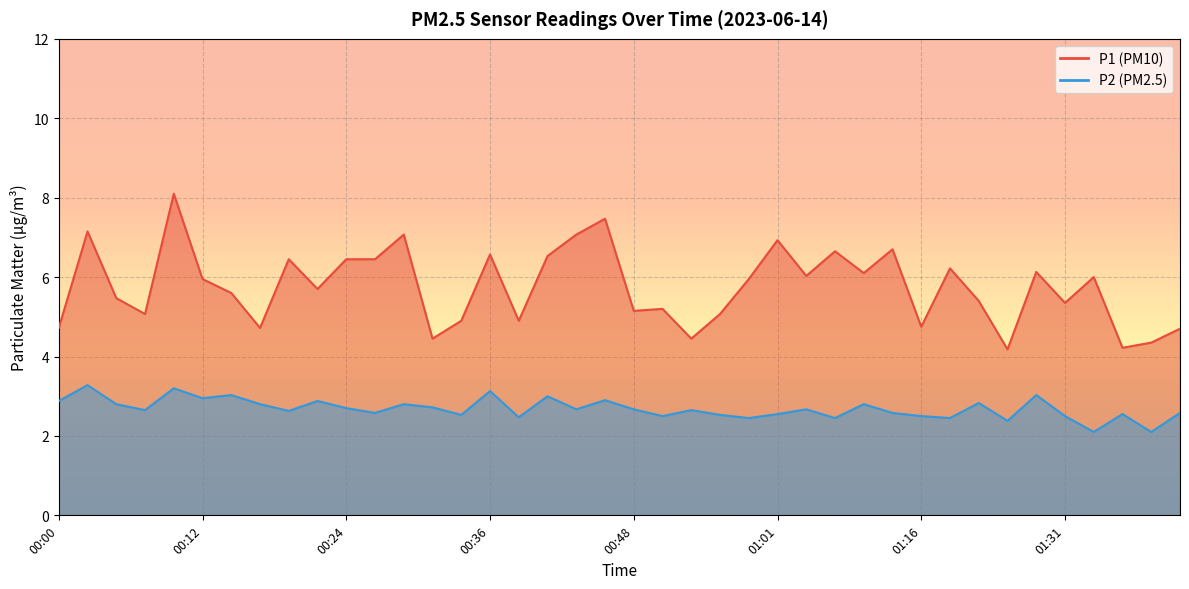

True or false: P1 and P2 intersect in this chart.

False